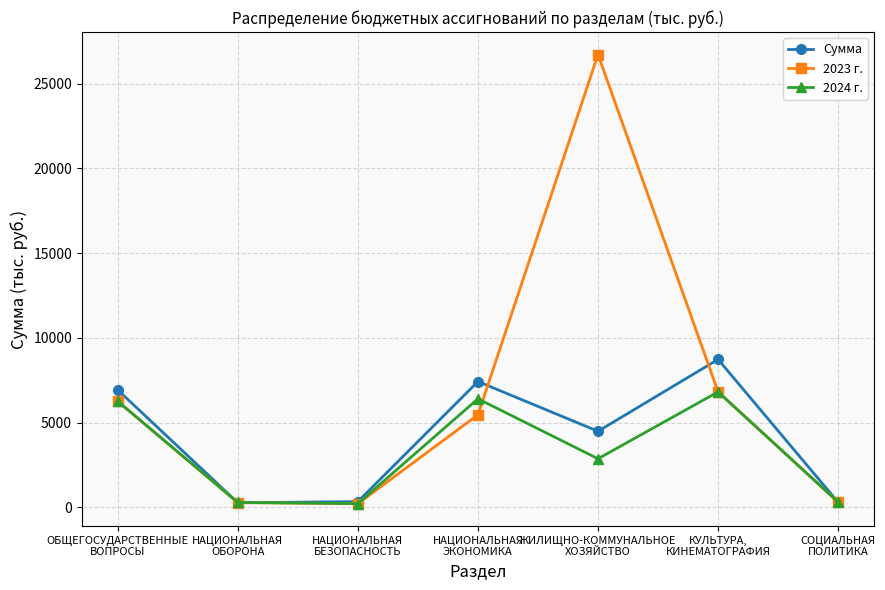

What is the value of the 2024 г. point at the 6th from the left?

6807.3